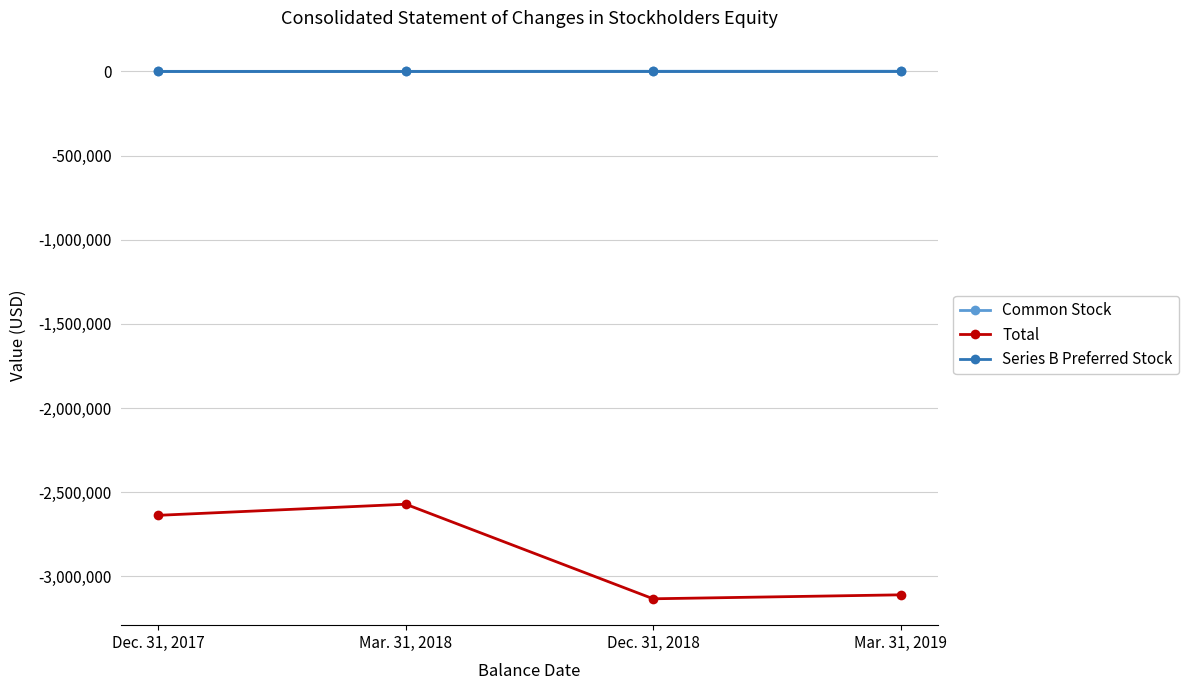

What is the minimum value shown in the chart?

-3132909